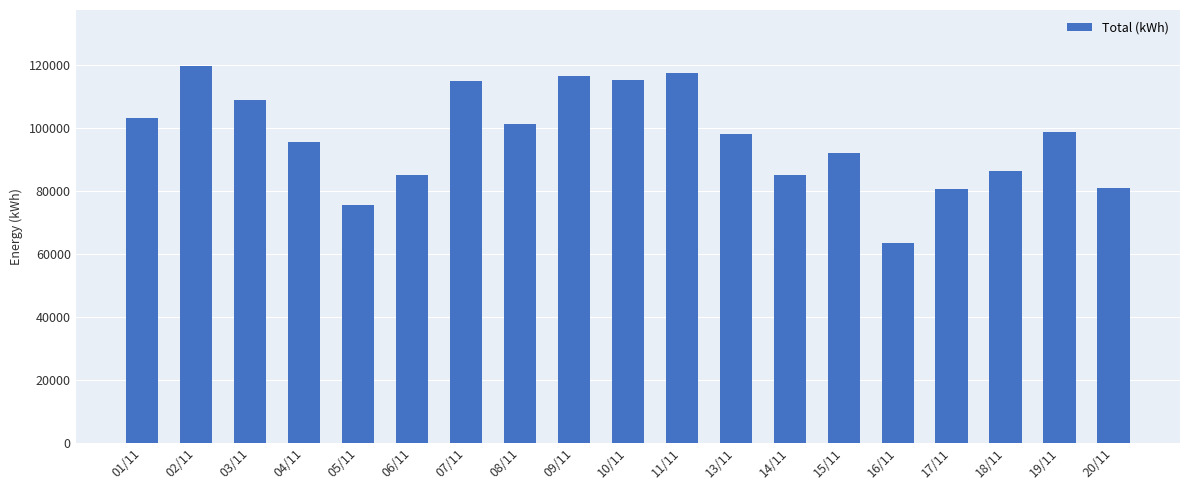

Are the bars horizontal?

No